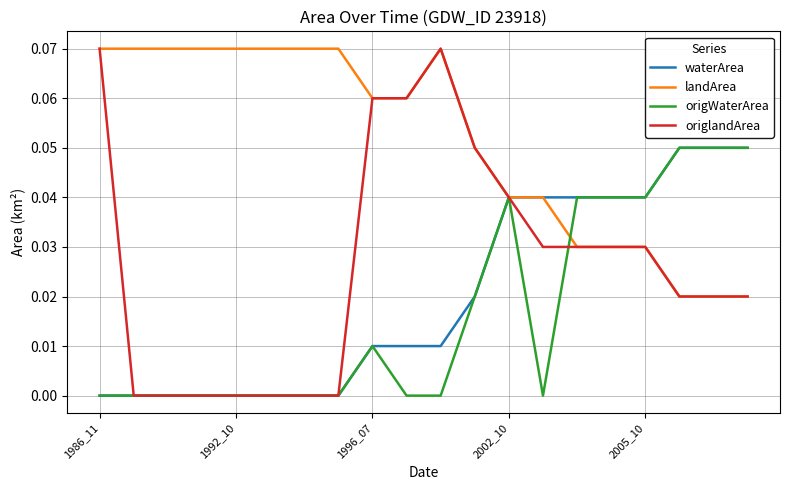

Which series has the largest total across all categories?

landArea